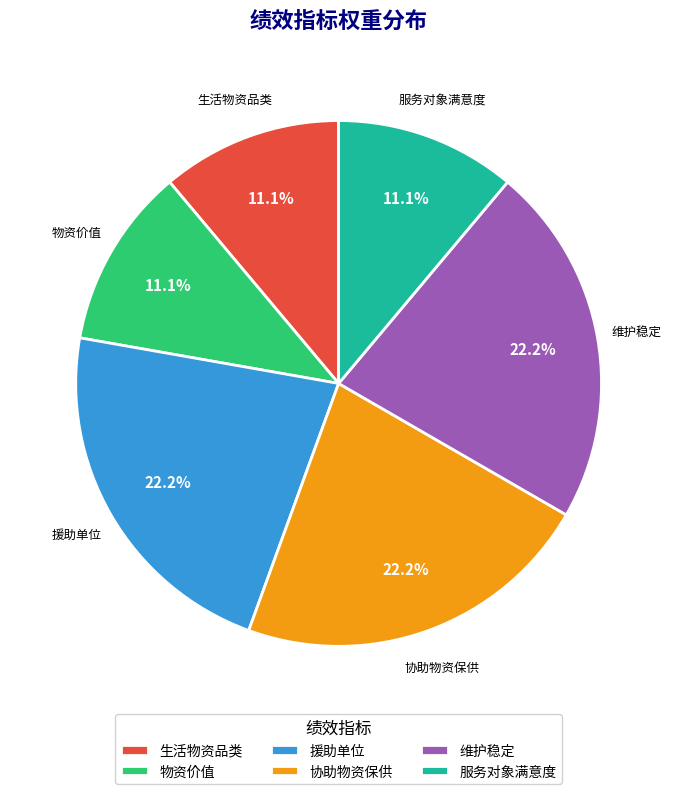

What is the ratio of the value at 服务对象满意度 to the value at 维护稳定?

0.5